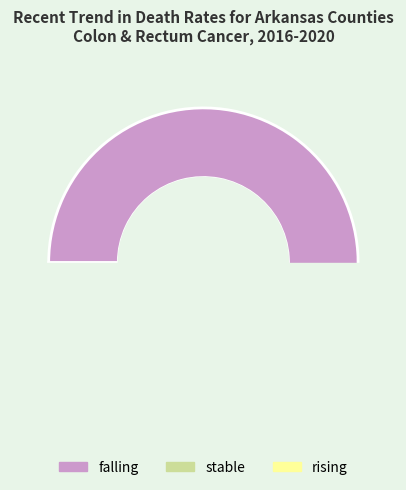

How many segments does this pie chart have?

3